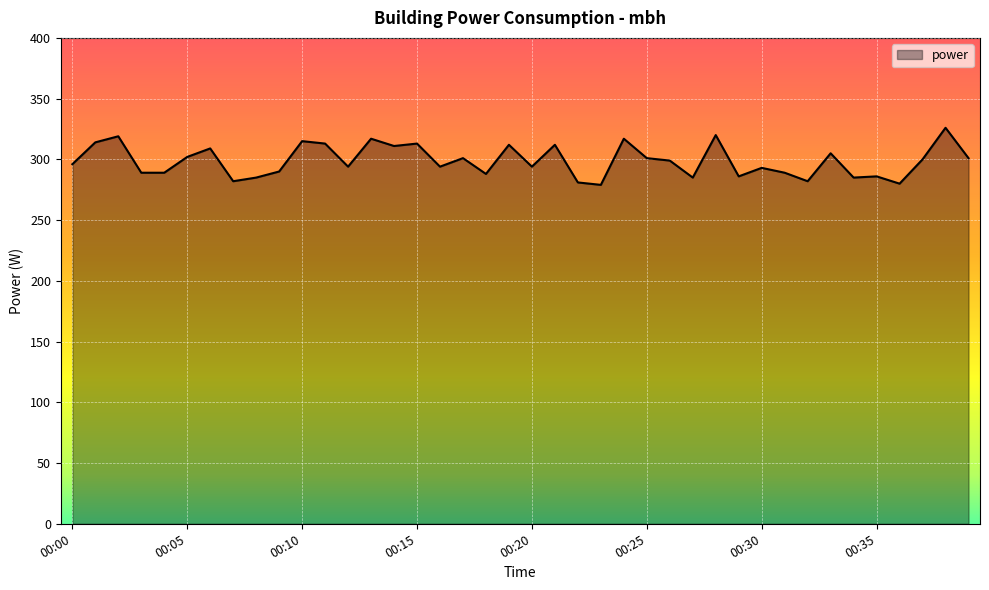

What is the greatest value displayed?

326